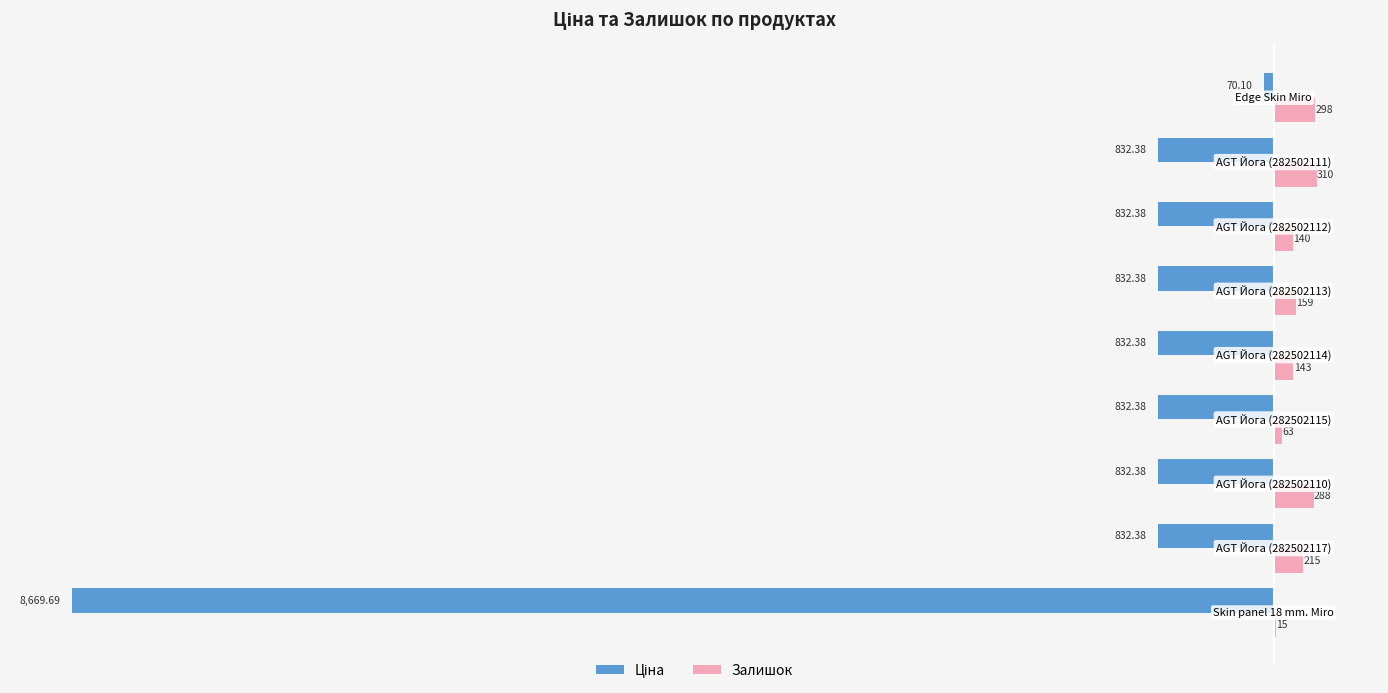

What is the highest value of the Залишок series?

310.0